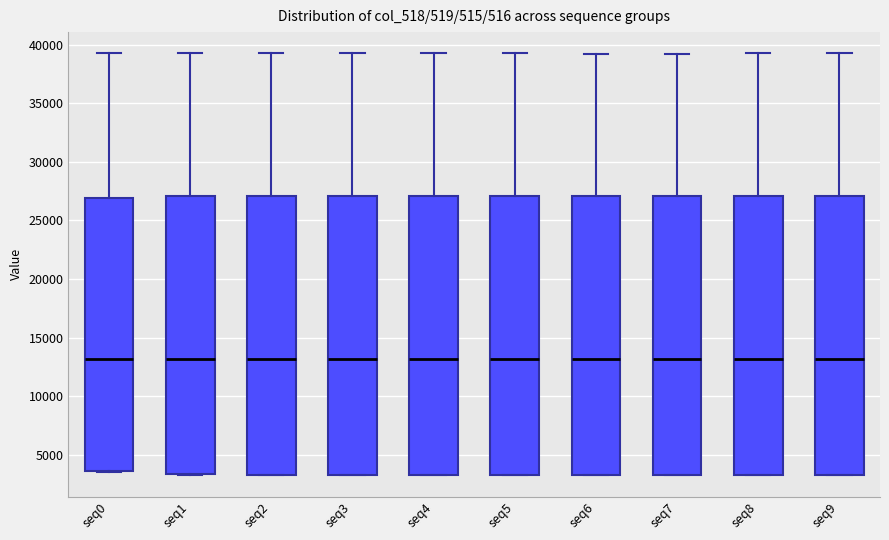

Reading left to right, transcribe this box plot: for each box, give where its median line is, the range the box spans, and where its two whiskers end, as read against the y-axis. The values are not printed on the chart, so give them approximately, as read against the axis.

seq0: median 13000, box 3500 to 27000, whiskers 3500 to 39500
seq1: median 13000, box 3500 to 27000, whiskers 3500 to 39500
seq2: median 13000, box 3500 to 27000, whiskers 3000 to 39500
seq3: median 13000, box 3500 to 27000, whiskers 3500 to 39500
seq4: median 13000, box 3500 to 27000, whiskers 3500 to 39500
seq5: median 13000, box 3500 to 27000, whiskers 3000 to 39500
seq6: median 13000, box 3500 to 27000, whiskers 3500 to 39500
seq7: median 13000, box 3500 to 27000, whiskers 3000 to 39500
seq8: median 13000, box 3500 to 27000, whiskers 3000 to 39500
seq9: median 13000, box 3500 to 27000, whiskers 3500 to 39500